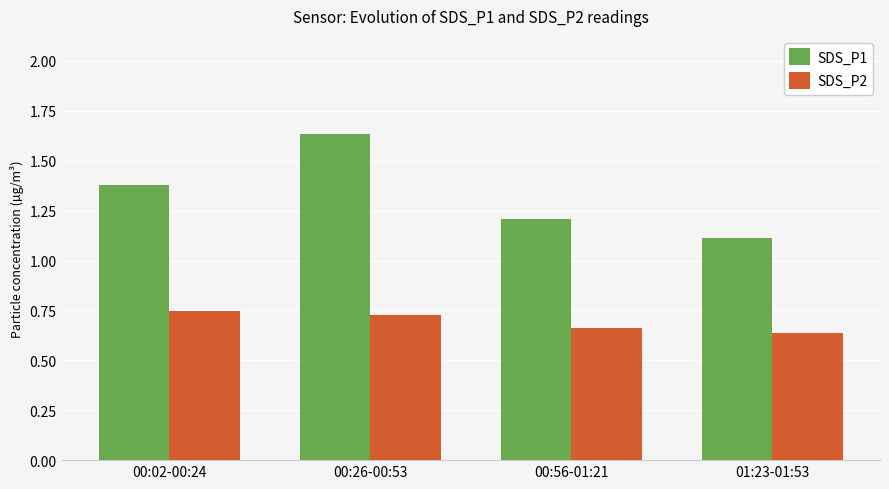

True or false: SDS_P2 has a value of 1.1 at 00:26-00:53.

False